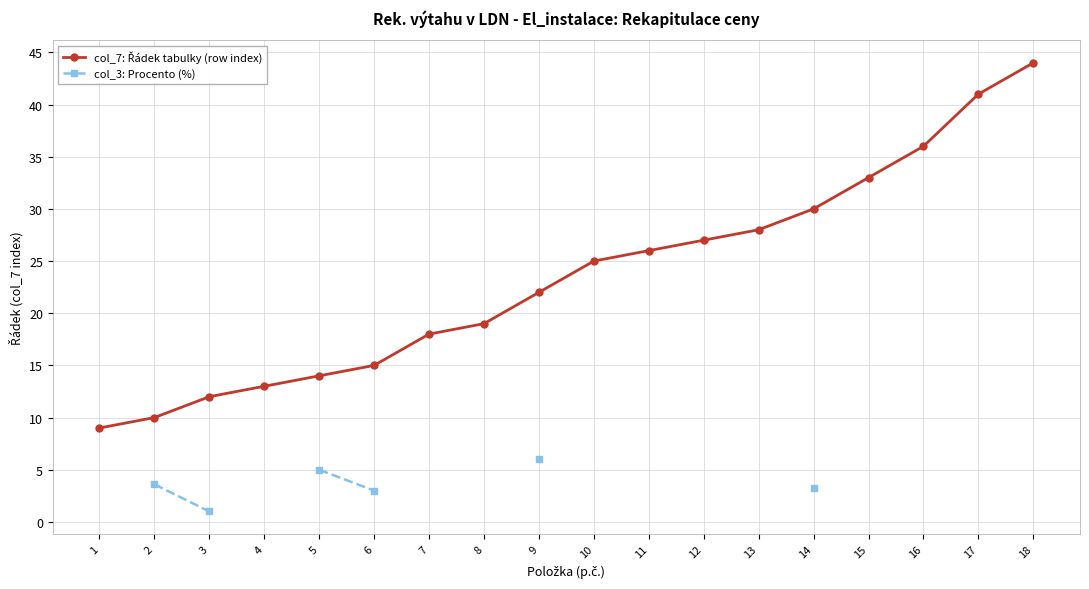

At which label does col_7: Řádek tabulky (row index) first exceed 25?

11